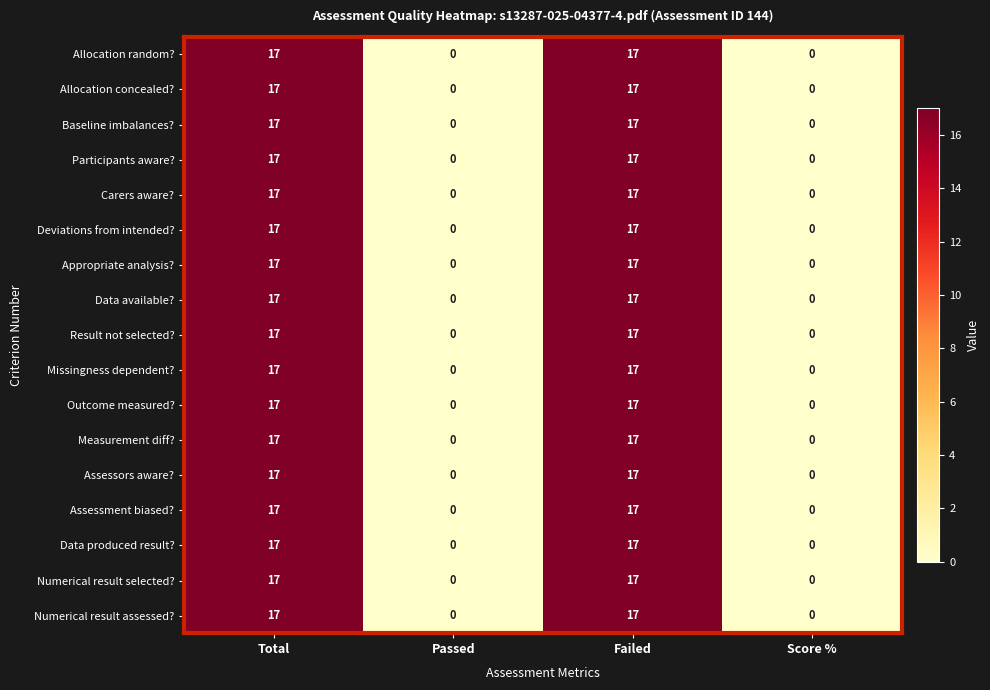

What is the highest value of the Appropriate analysis? series?

17